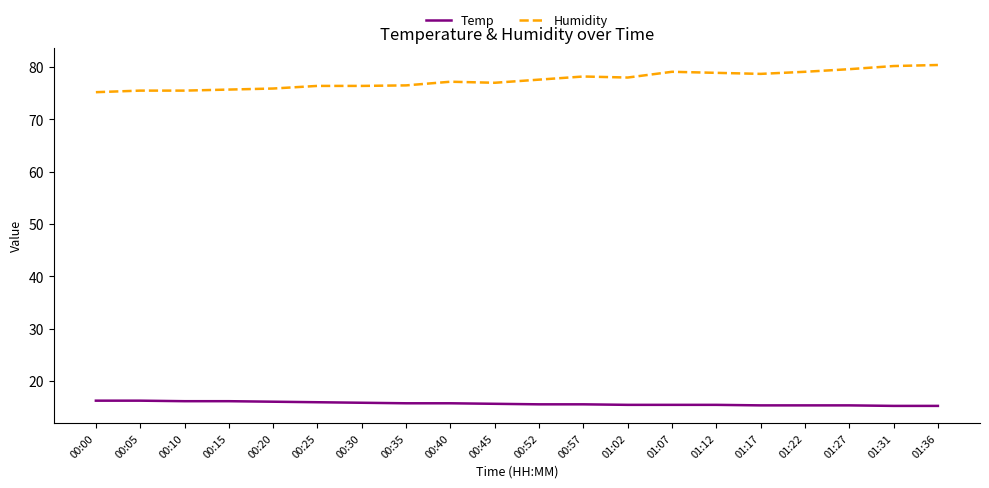

How many distinct data groups are displayed?

2